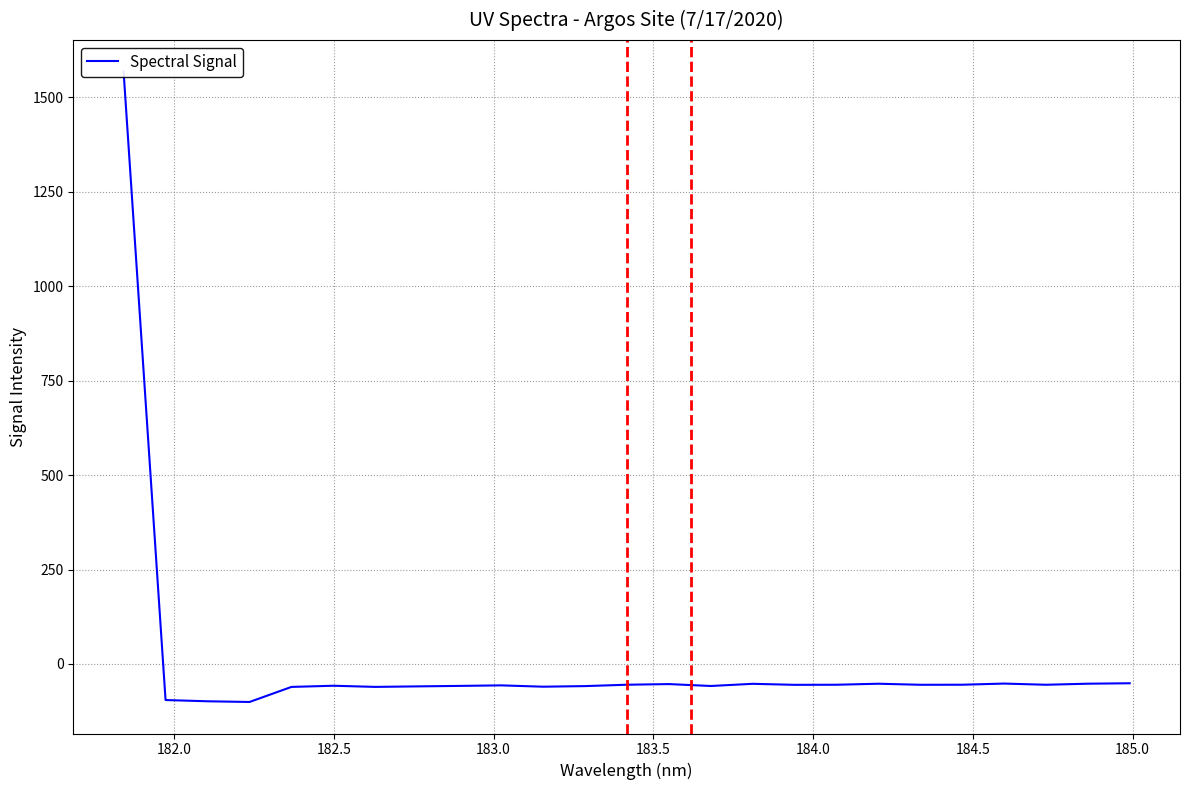

Count the number of categories in the chart.

25